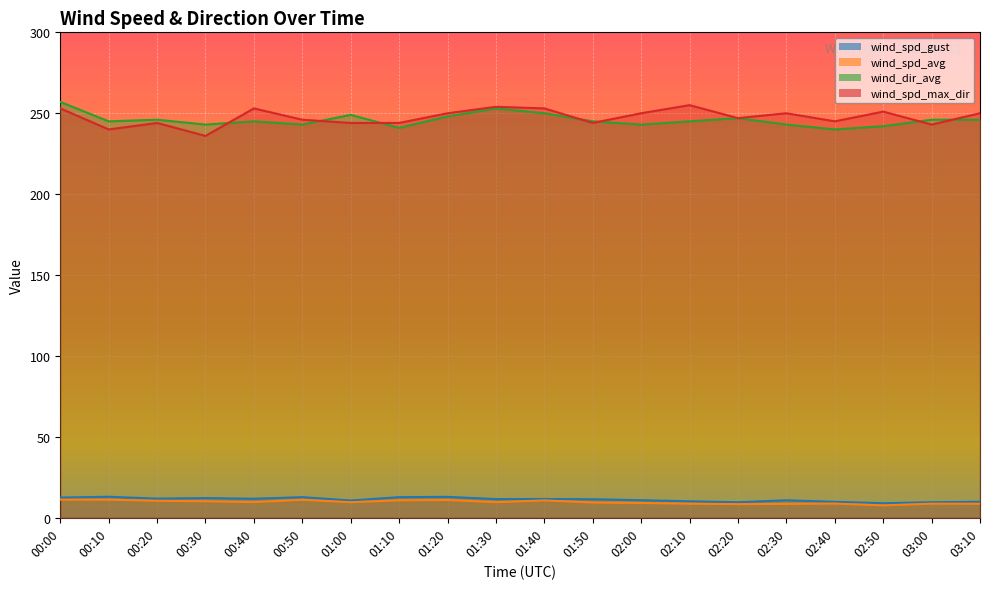

Reading left to right, transcribe all the data shown in this chart.

wind_spd_gust: 00:00=12.5	00:10=13.0	00:20=11.8	00:30=12.2	00:40=11.8	00:50=12.8	01:00=10.7	01:10=12.7	01:20=12.9	01:30=11.6	01:40=11.6	01:50=11.4	02:00=10.9	02:10=10.2	02:20=9.6	02:30=10.8	02:40=9.9	02:50=9.0	03:00=9.6	03:10=9.9
wind_spd_avg: 00:00=11.2	00:10=11.2	00:20=10.5	00:30=10.2	00:40=9.7	00:50=11.1	01:00=9.6	01:10=10.8	01:20=11.0	01:30=9.6	01:40=10.7	01:50=9.4	02:00=9.1	02:10=8.7	02:20=8.4	02:30=8.6	02:40=8.8	02:50=7.7	03:00=8.7	03:10=8.7
wind_dir_avg: 00:00=257.0	00:10=245.0	00:20=246.0	00:30=243.0	00:40=245.0	00:50=243.0	01:00=249.0	01:10=241.0	01:20=248.0	01:30=253.0	01:40=250.0	01:50=245.0	02:00=243.0	02:10=245.0	02:20=247.0	02:30=243.0	02:40=240.0	02:50=242.0	03:00=246.0	03:10=246.0
wind_spd_max_dir: 00:00=253.0	00:10=240.0	00:20=244.0	00:30=236.0	00:40=253.0	00:50=246.0	01:00=244.0	01:10=244.0	01:20=250.0	01:30=254.0	01:40=253.0	01:50=244.0	02:00=250.0	02:10=255.0	02:20=247.0	02:30=250.0	02:40=245.0	02:50=251.0	03:00=243.0	03:10=250.0